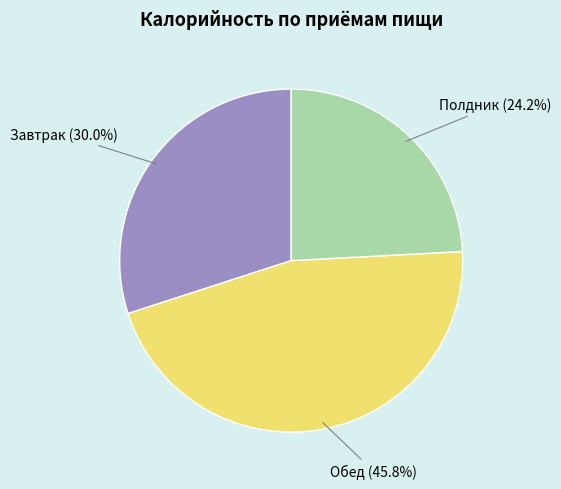

Count the number of slices in the pie.

3